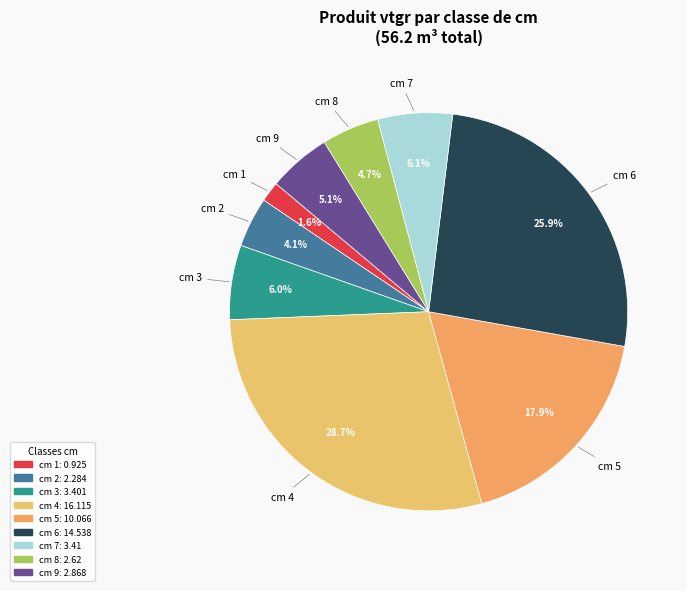

What is the largest slice in the pie chart?

cm 4